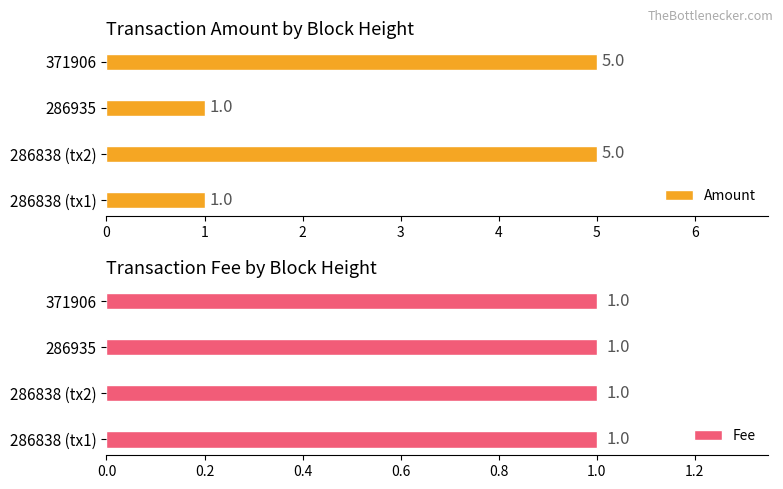

Count the Amount values in the range 1 to 5.

4